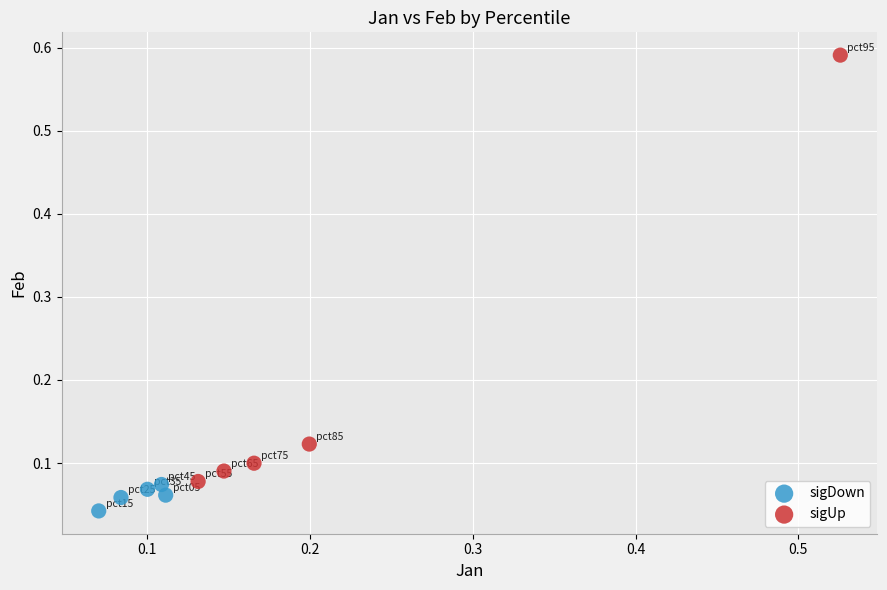

Which series has the widest spread of Y values?

sigUp